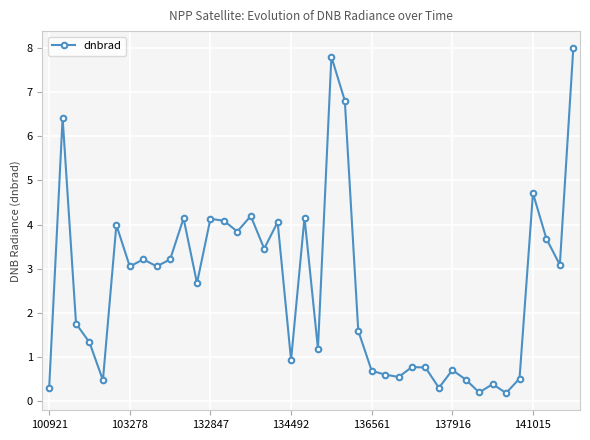

How many data points are above 3?

20